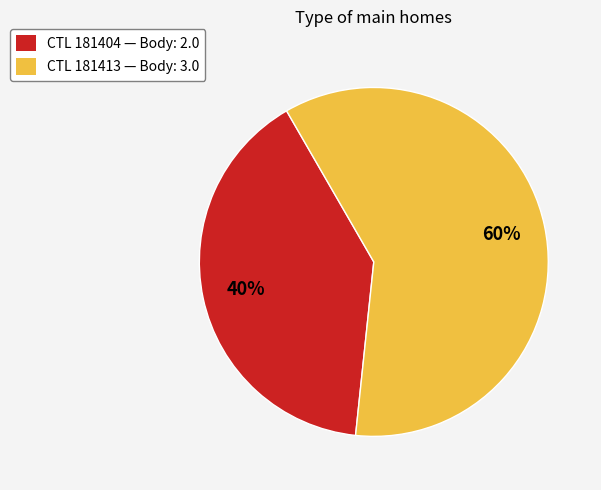

Which category has the smallest portion of the pie?

CTL 181404 — Body: 2.0